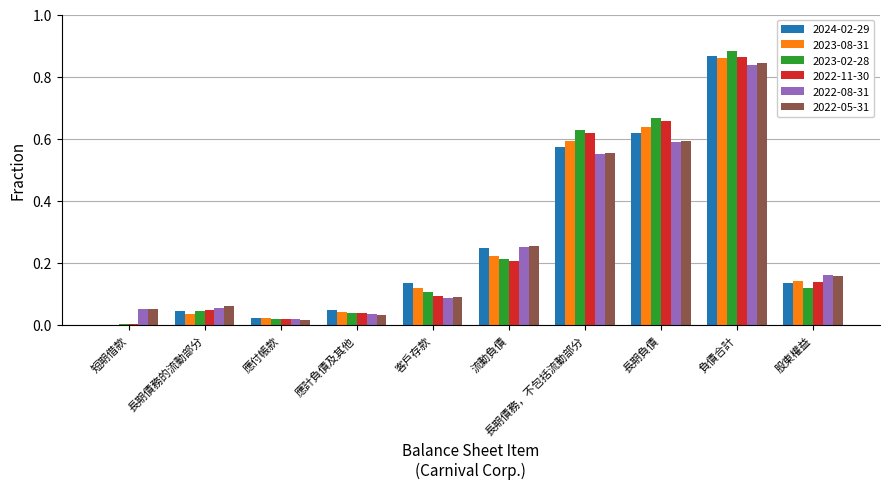

Is it true that 2024-02-29 equals 0.2 at 客戶存款?

False